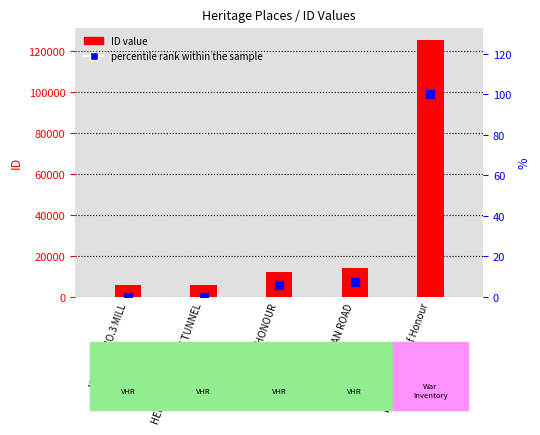

Which series reaches the minimum Y coordinate?

percentile rank within the sample